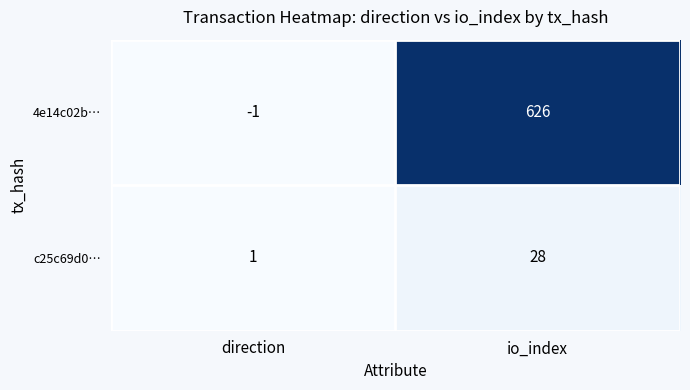

Reading right to left, extract all data points from this chart.

4e14c02b…: io_index=626	direction=-1
c25c69d0…: io_index=28	direction=1